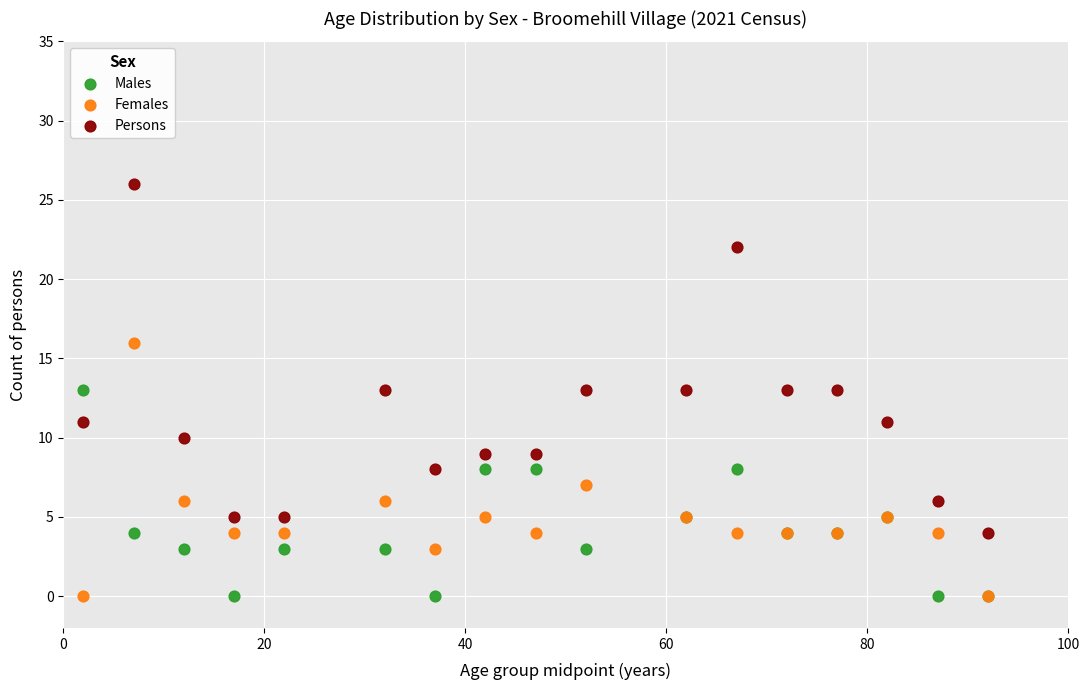

Which series has the largest Y range (max minus min)?

Persons